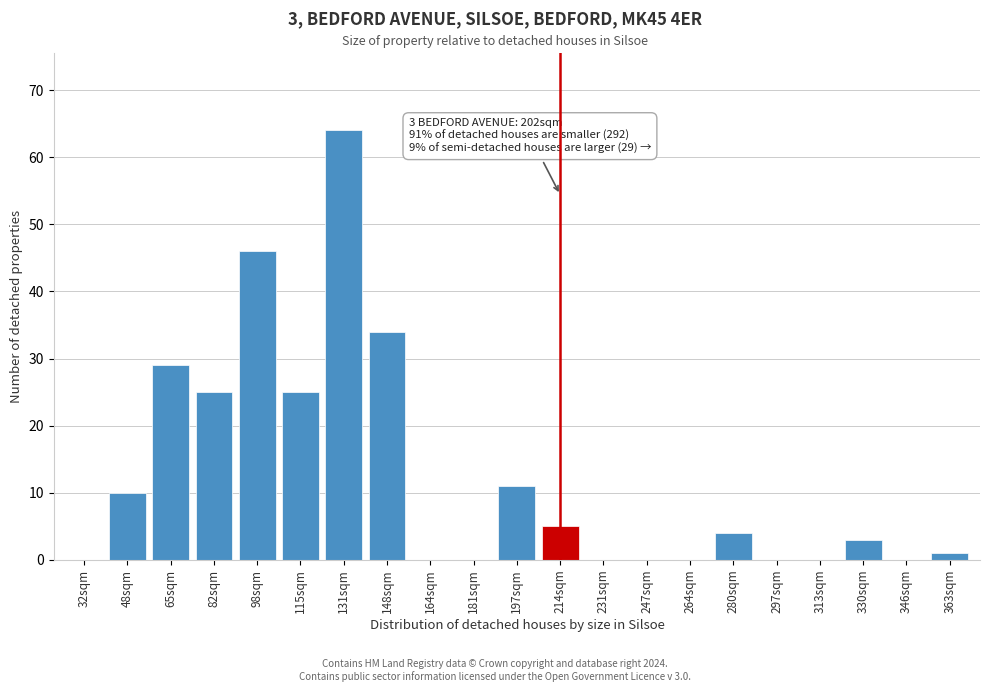

Reading left to right, what are all the values shown in this chart?

32sqm=0	48sqm=10	65sqm=29	82sqm=25	98sqm=46	115sqm=25	131sqm=64	148sqm=34	164sqm=0	181sqm=0	197sqm=11	214sqm=5	231sqm=0	247sqm=0	264sqm=0	280sqm=4	297sqm=0	313sqm=0	330sqm=3	346sqm=0	363sqm=1